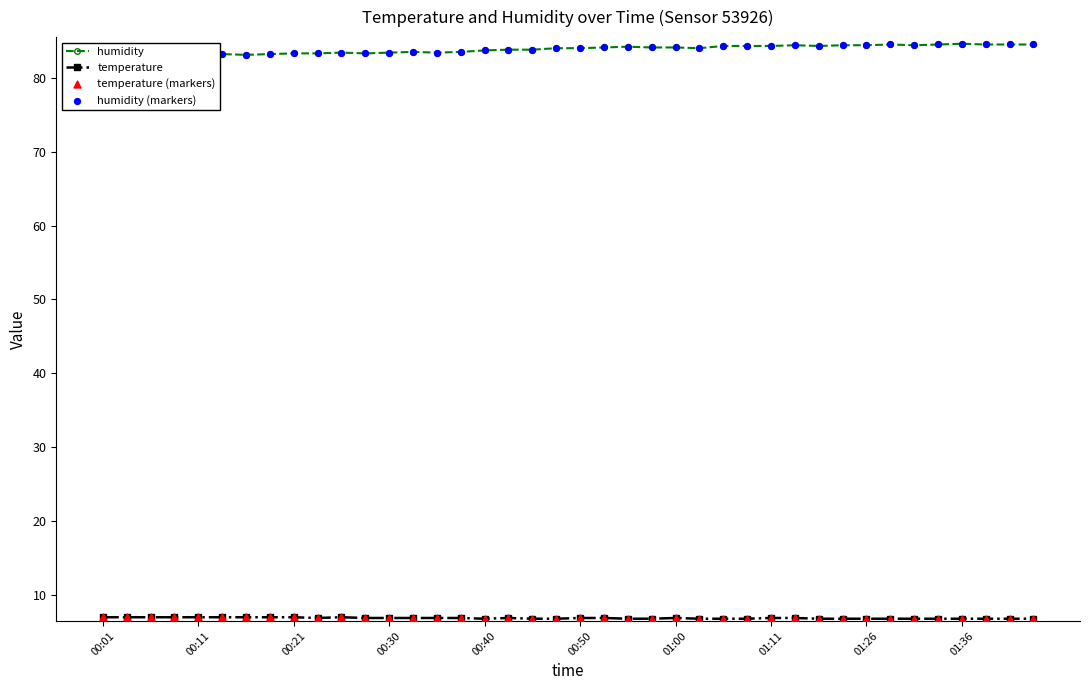

Which series has the widest spread of Y values?

humidity